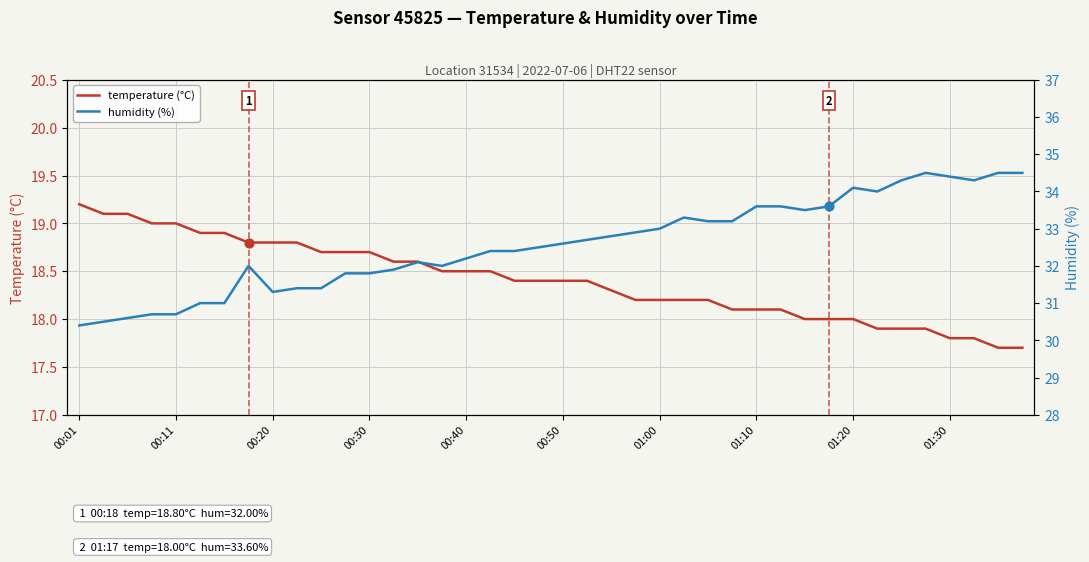

At which category is the sum across all series the highest?

35